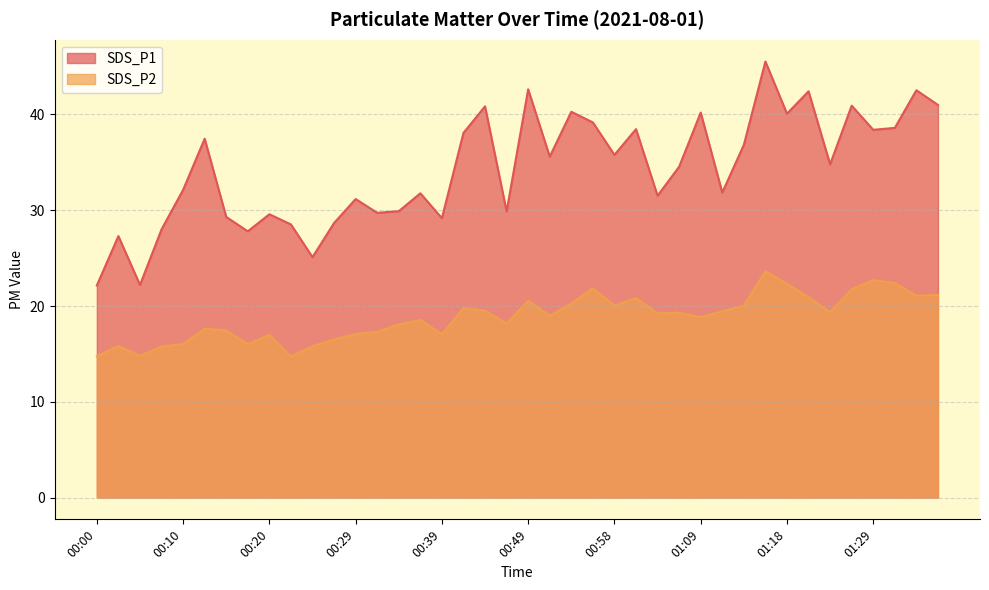

Rank the series by their maximum value, from highest to lowest.

SDS_P1, SDS_P2